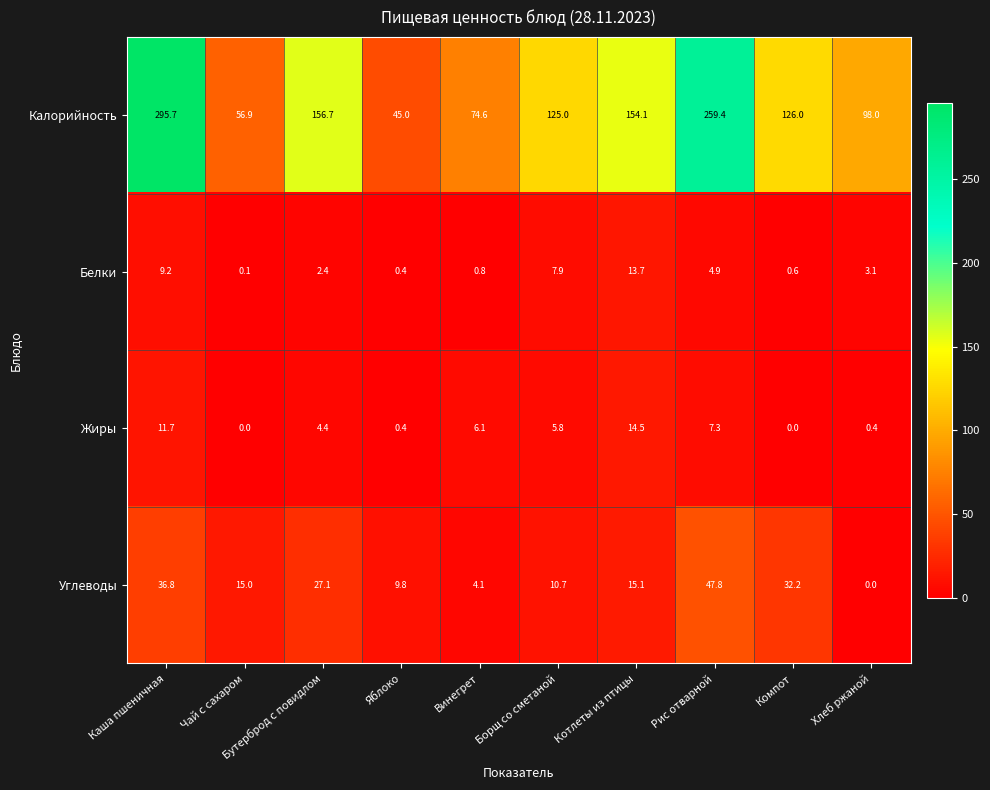

How many series are shown in this chart?

4